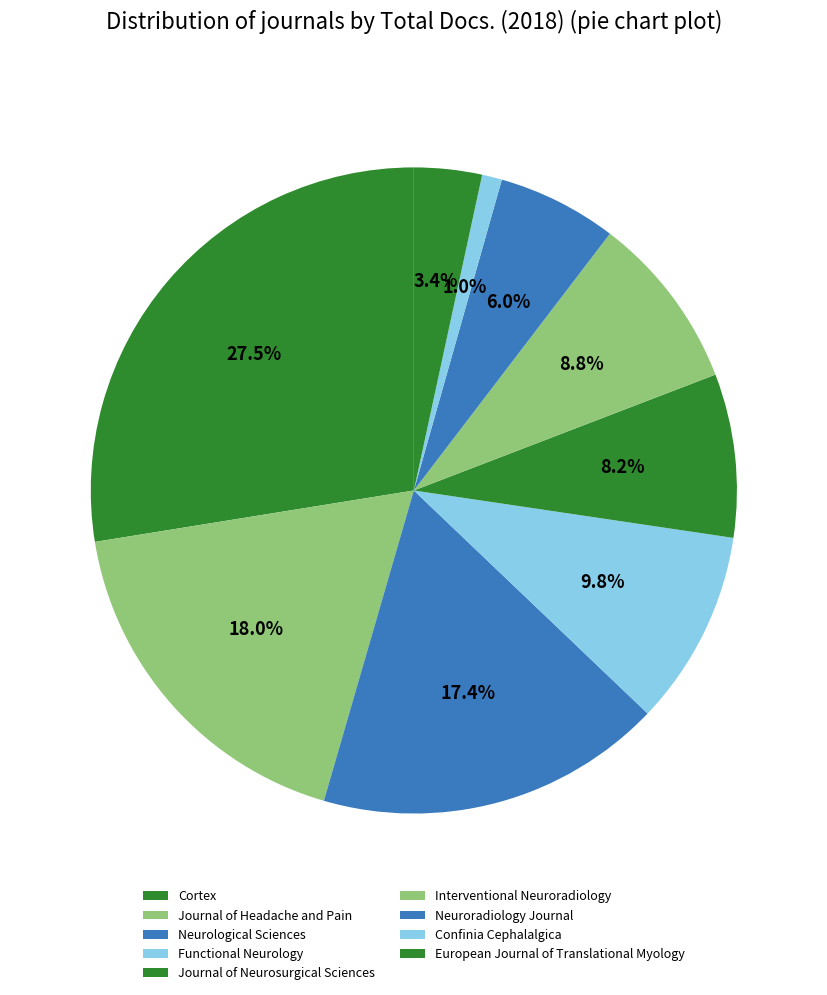

How many segments does this pie chart have?

9